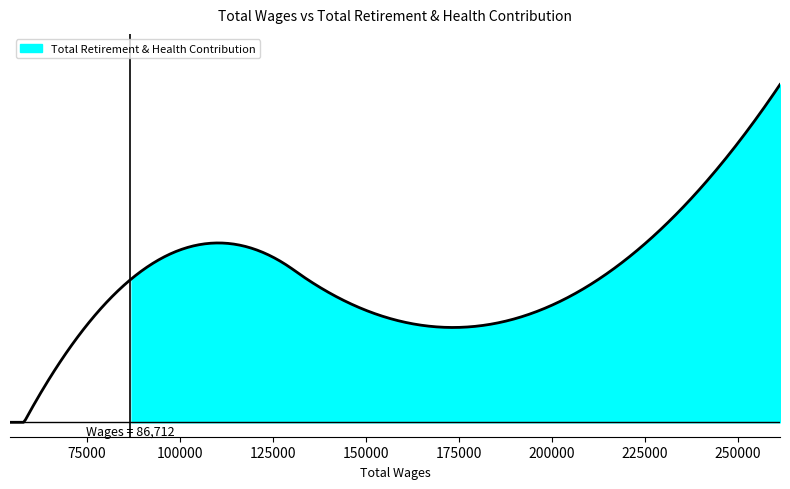

How many interior local valleys (lower than both neighbors) does the data have?

1